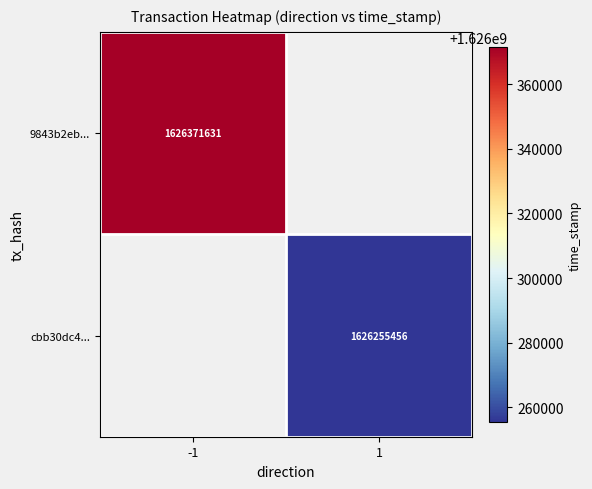

Is the value of 9843b2eb... at -1 greater than the value of cbb30dc4... at 1?

Yes